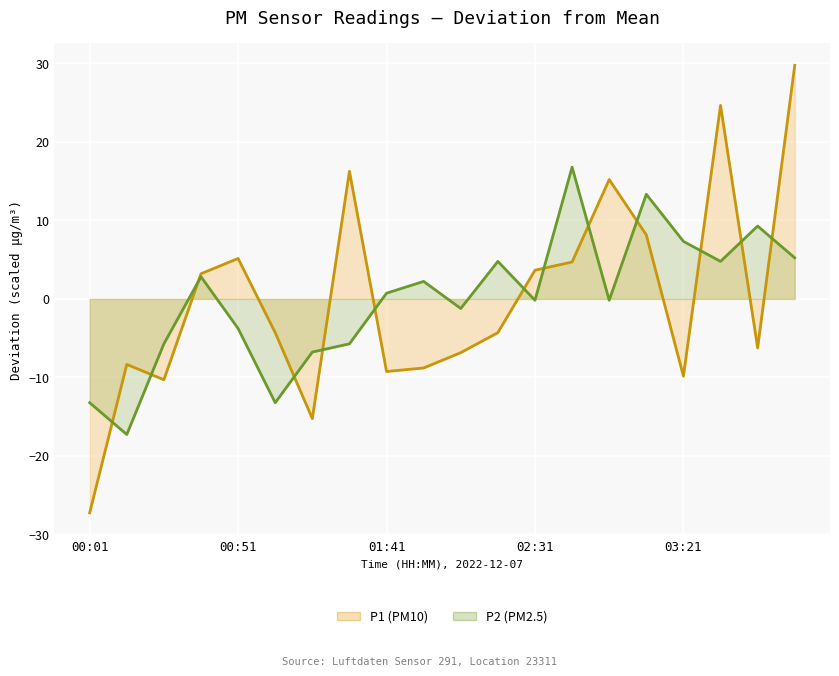

Is it true that P1 (PM10) equals 4.7 at 13?

True